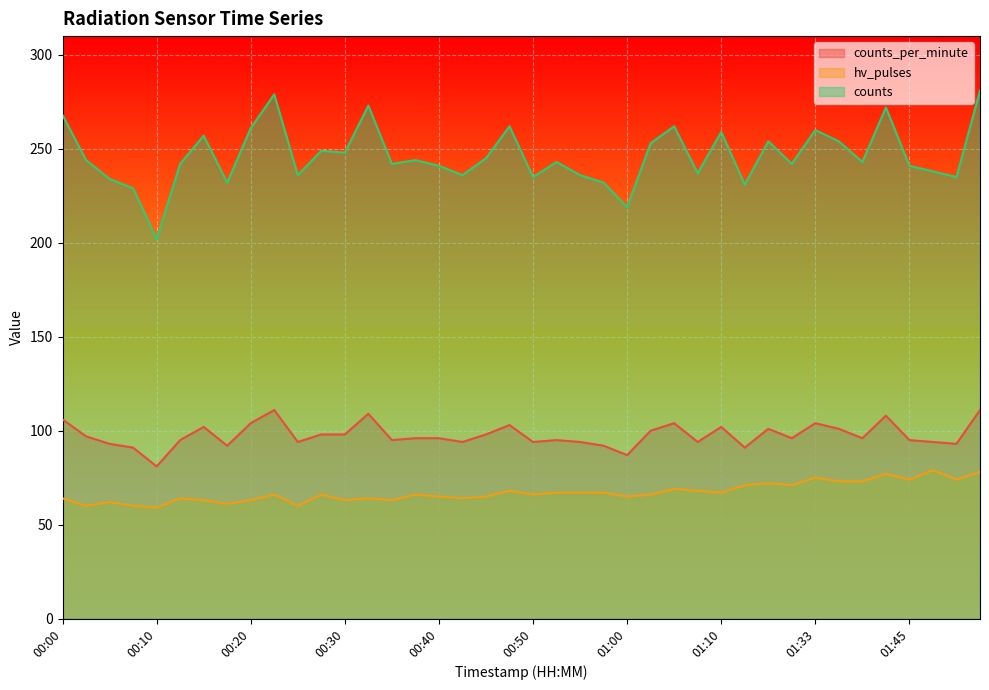

Rank the categories by counts_per_minute value from highest to lowest.

00:22, 01:53, 00:32, 01:43, 00:00, 00:20, 01:05, 01:33, 00:47, 00:15, 01:10, 01:28, 01:35, 01:02, 00:27, 00:30, 00:45, 00:02, 00:37, 00:40, 01:30, 01:40, 00:12, 00:35, 00:52, 01:45, 00:25, 00:42, 00:50, 00:55, 01:07, 01:48, 00:05, 01:50, 00:17, 00:57, 00:07, 01:15, 01:00, 00:10